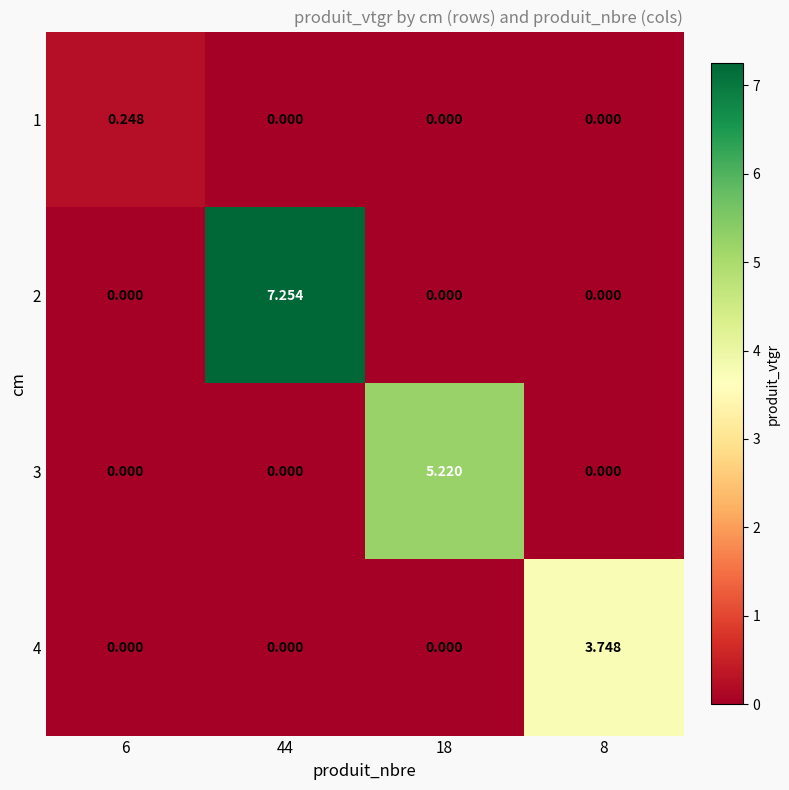

What is the maximum value shown in the chart?

7.3